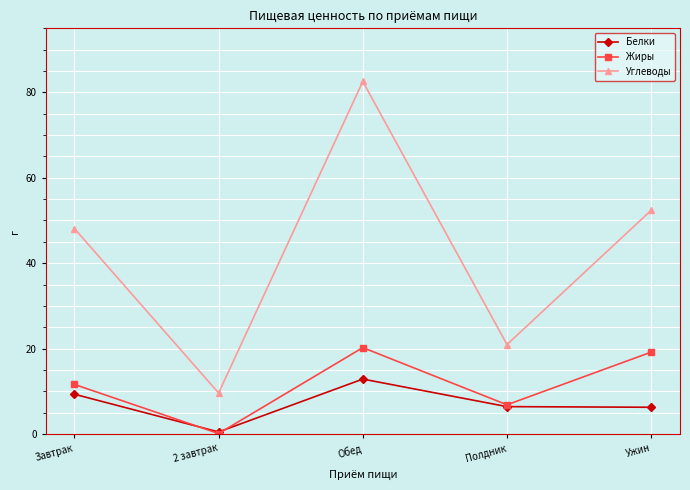

What is the difference between the highest and lowest values at Обед?

69.7